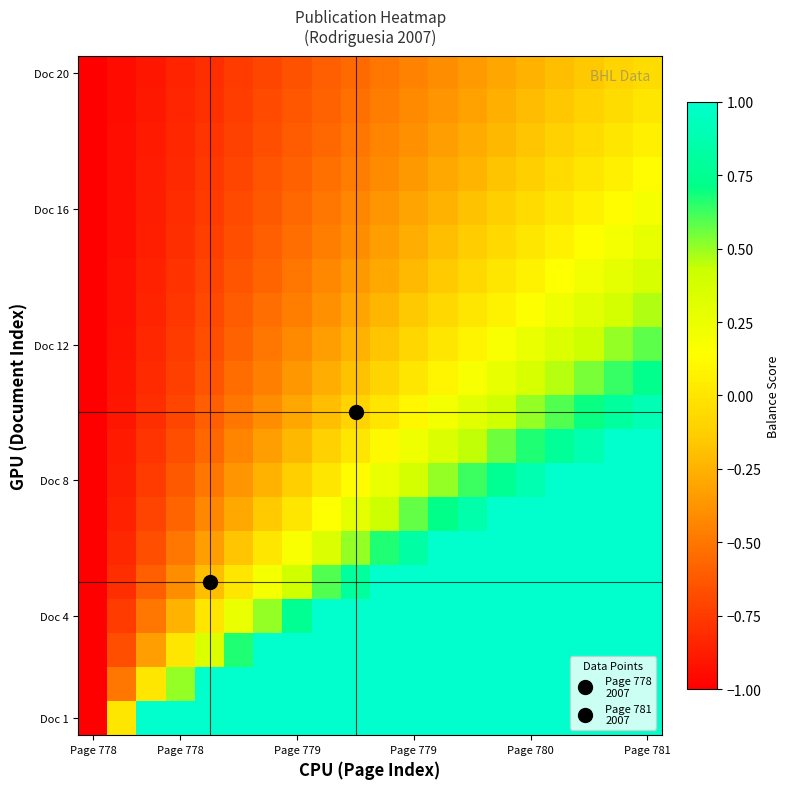

How many distinct data groups are displayed?

20